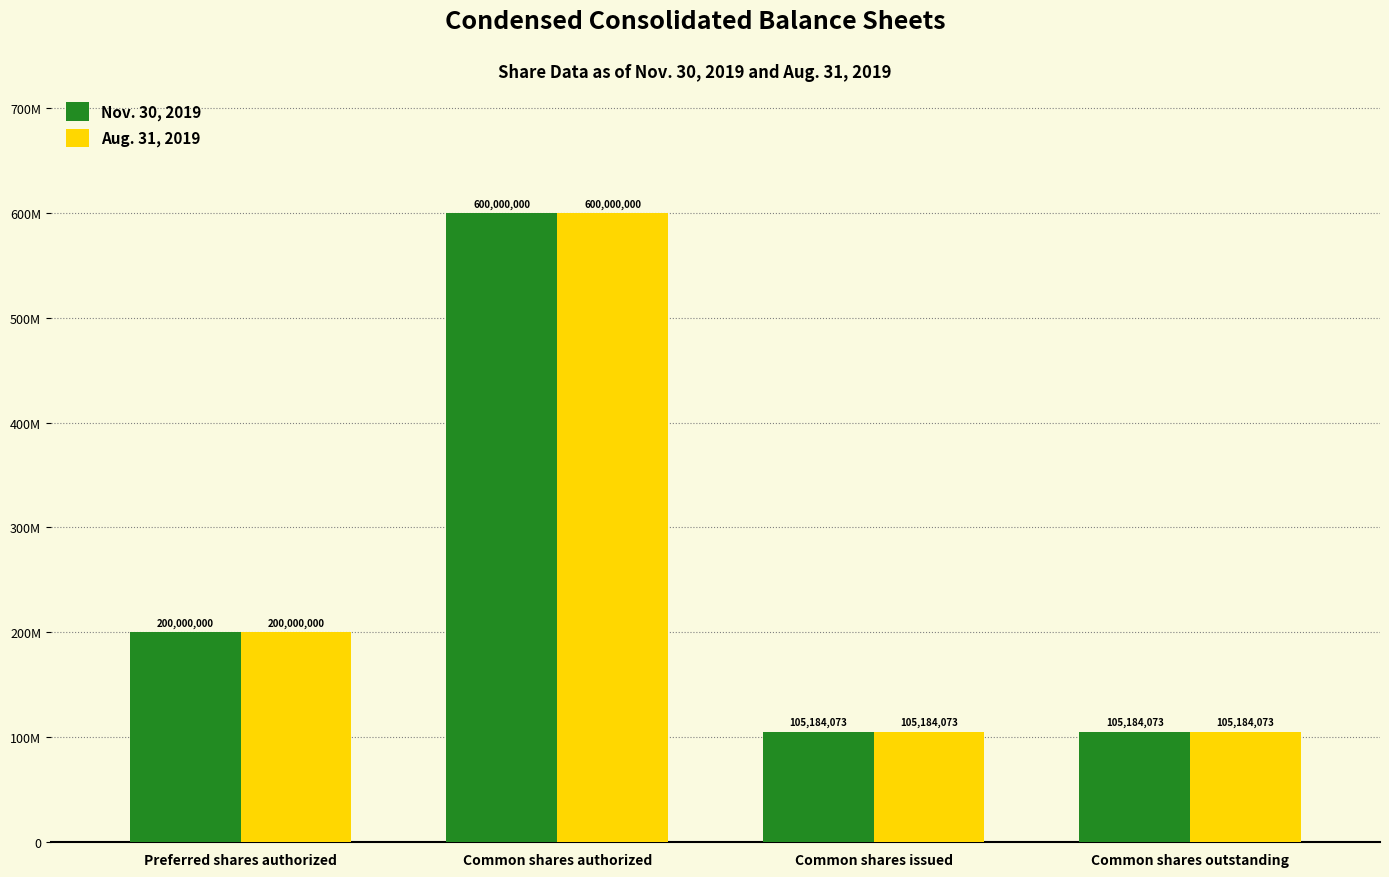

Does the chart contain any negative values?

No